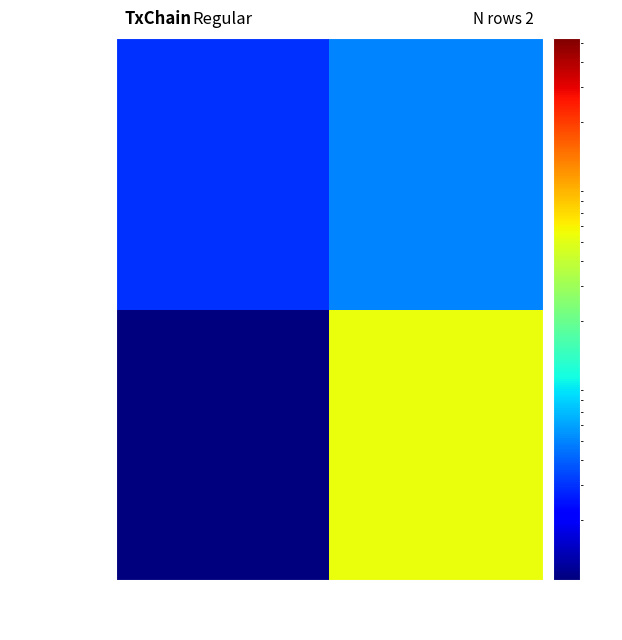

How many categories are shown in the chart?

2